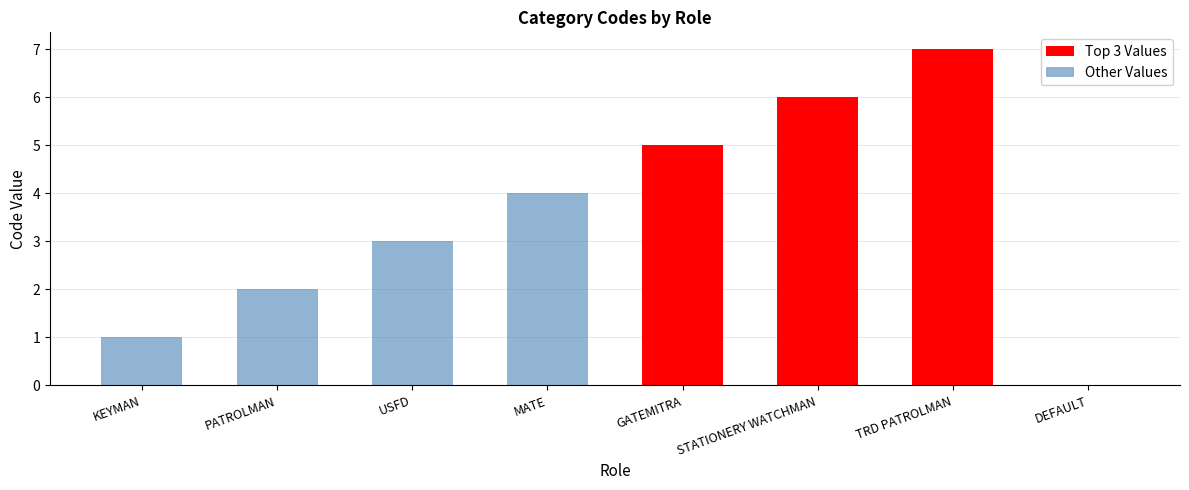

At which label is the value closest to 3?

USFD